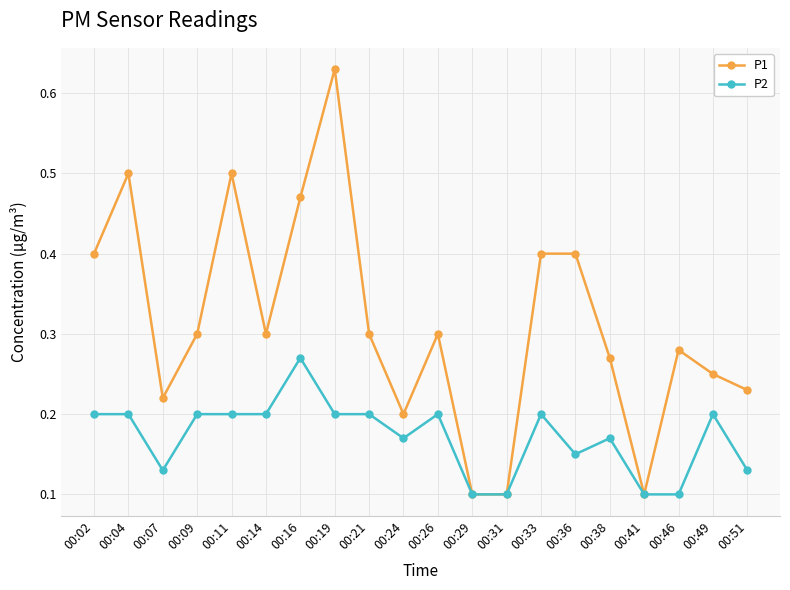

Is the value of P1 at 00:49 greater than the value of P2 at 00:46?

Yes